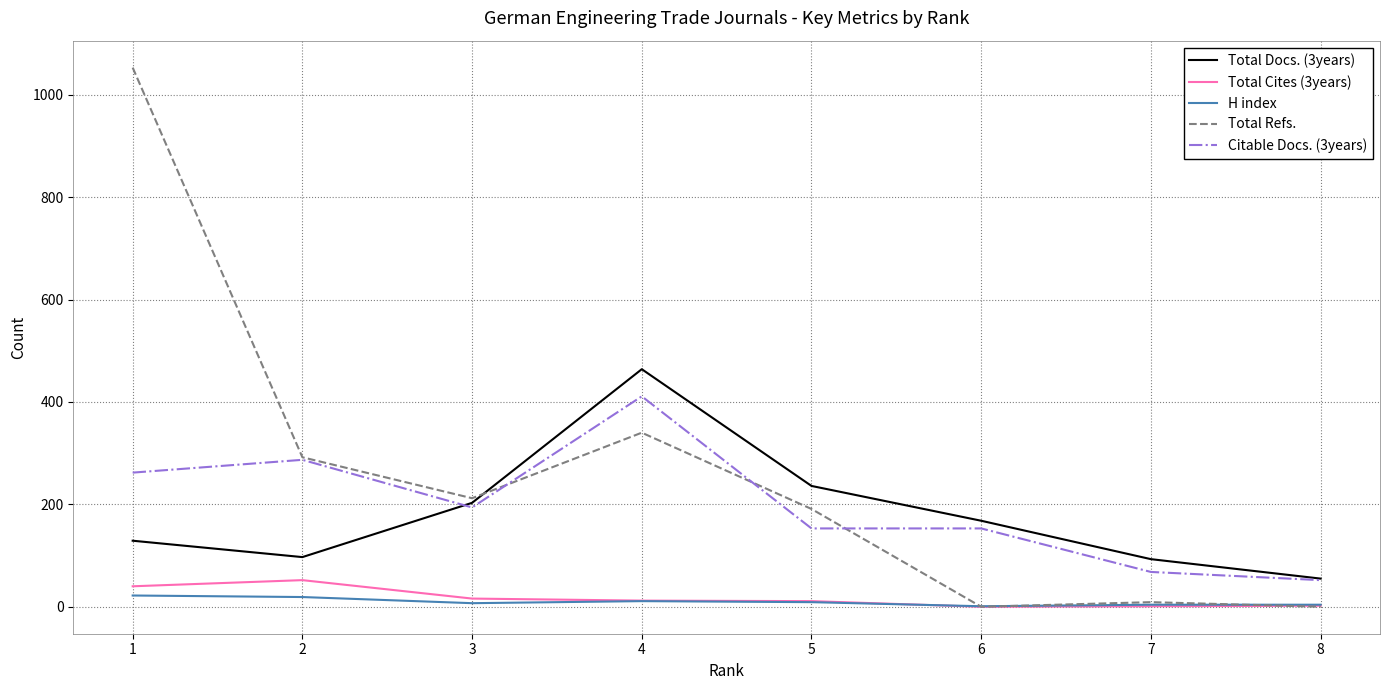

Read the Total Refs. value at 1.

1053